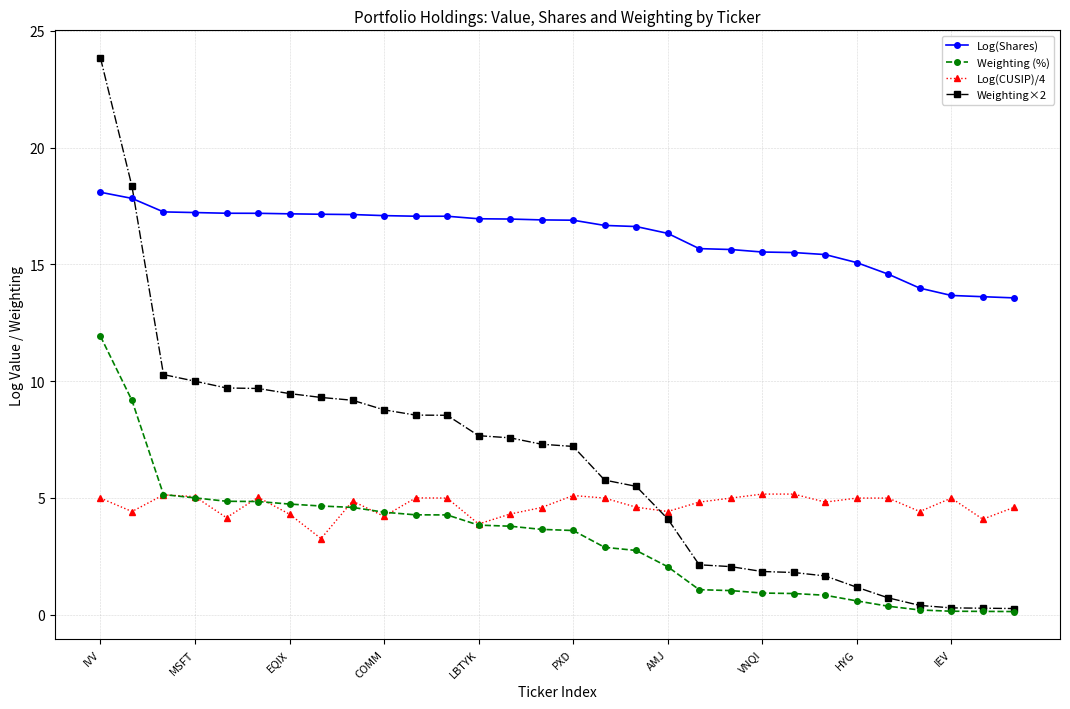

True or false: Log(CUSIP)/4 and Log(Shares) intersect in this chart.

False